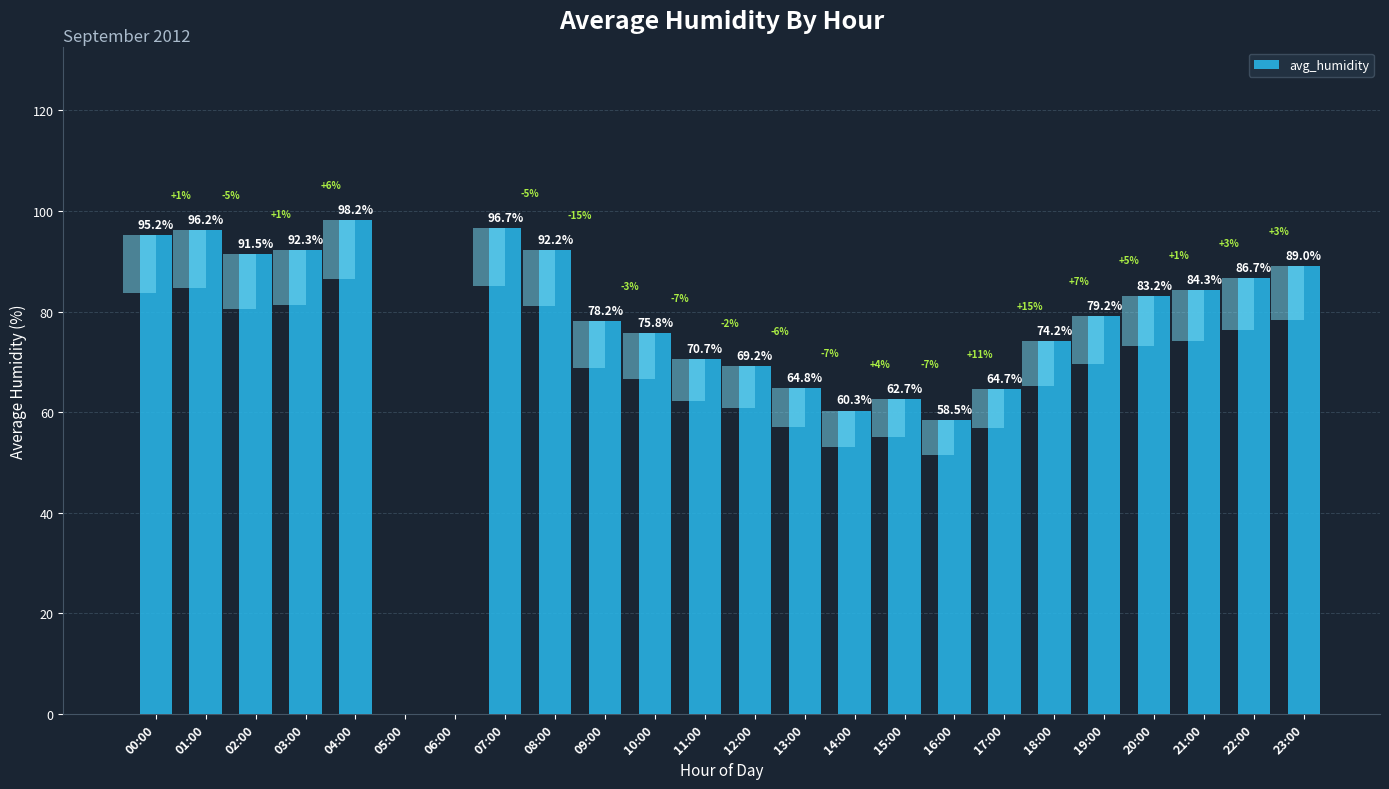

List the labels in order of value, smallest first.

05:00, 06:00, 16:00, 14:00, 15:00, 17:00, 13:00, 12:00, 11:00, 18:00, 10:00, 09:00, 19:00, 20:00, 21:00, 22:00, 23:00, 02:00, 08:00, 03:00, 00:00, 01:00, 07:00, 04:00